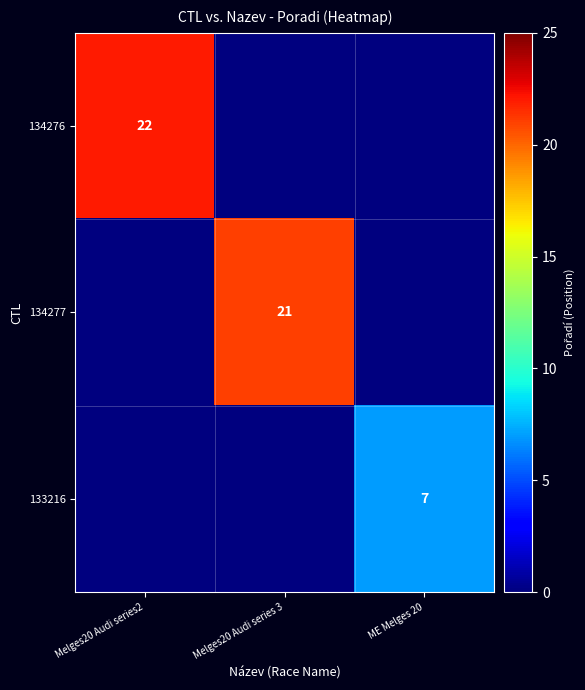

The value of 133216 at ME Melges 20 is 12. True or false?

False